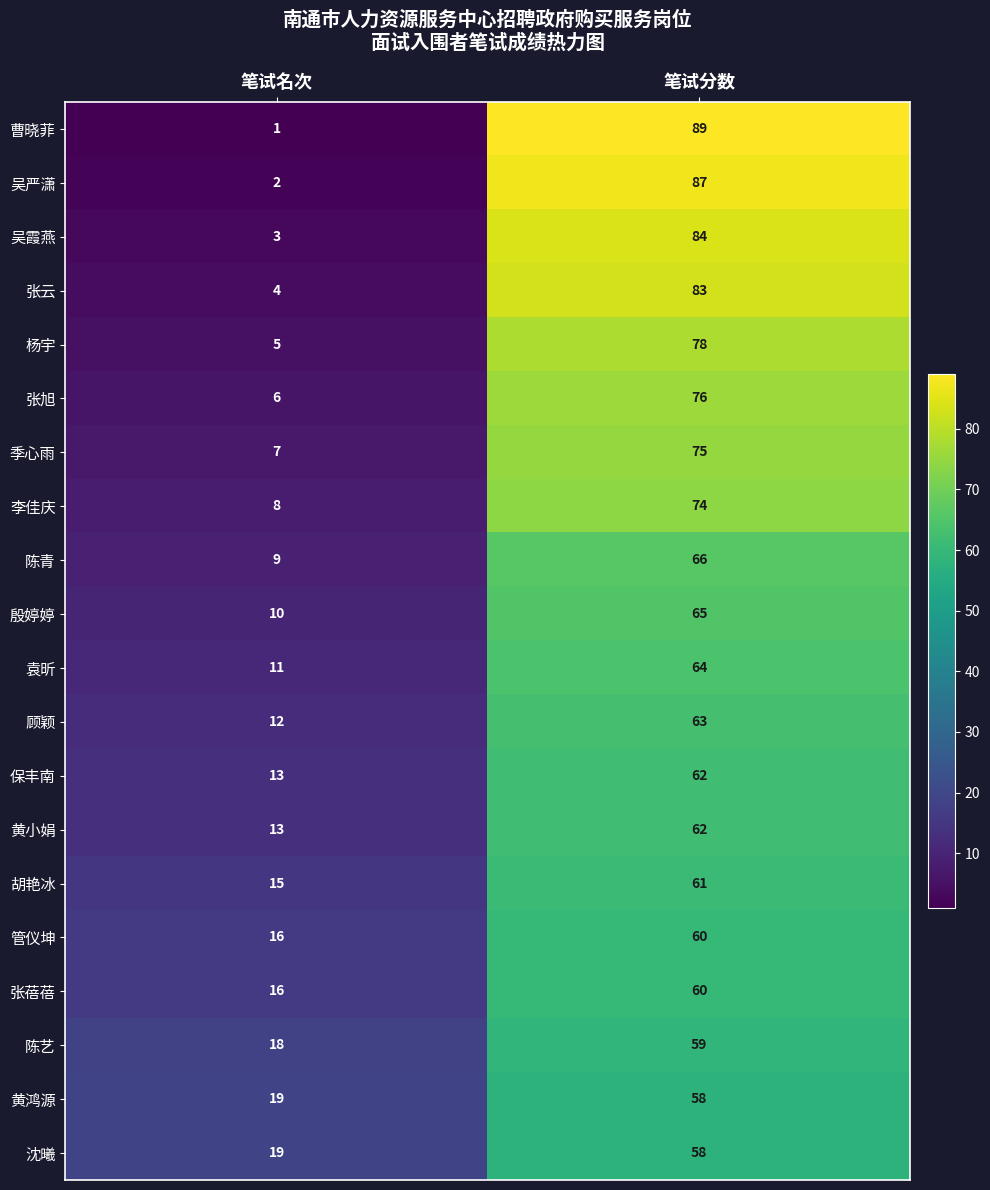

What is the spread (max minus min) of values at 笔试名次?

18